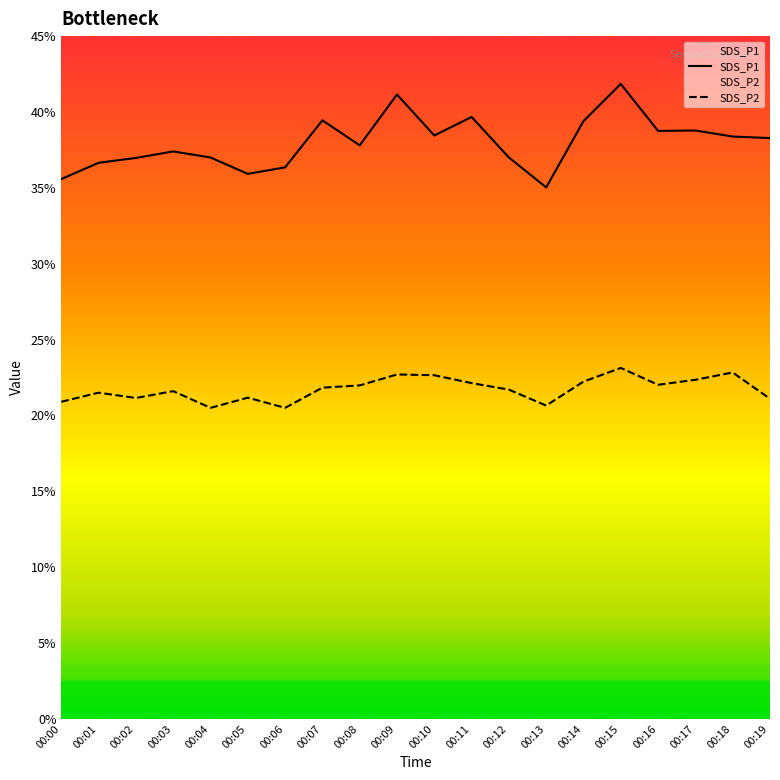

True or false: SDS_P1 has more than 1 points higher than both neighbors.

True